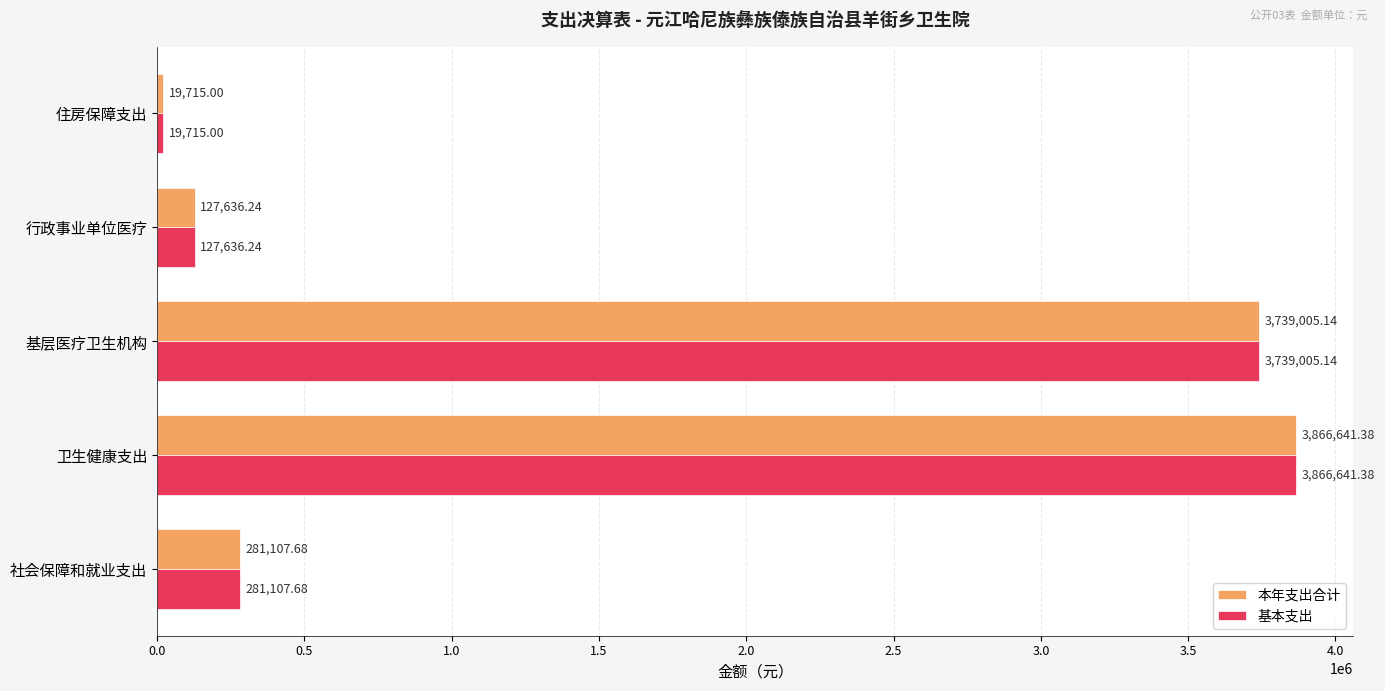

How many values in the 本年支出合计 series exceed 281107?

3